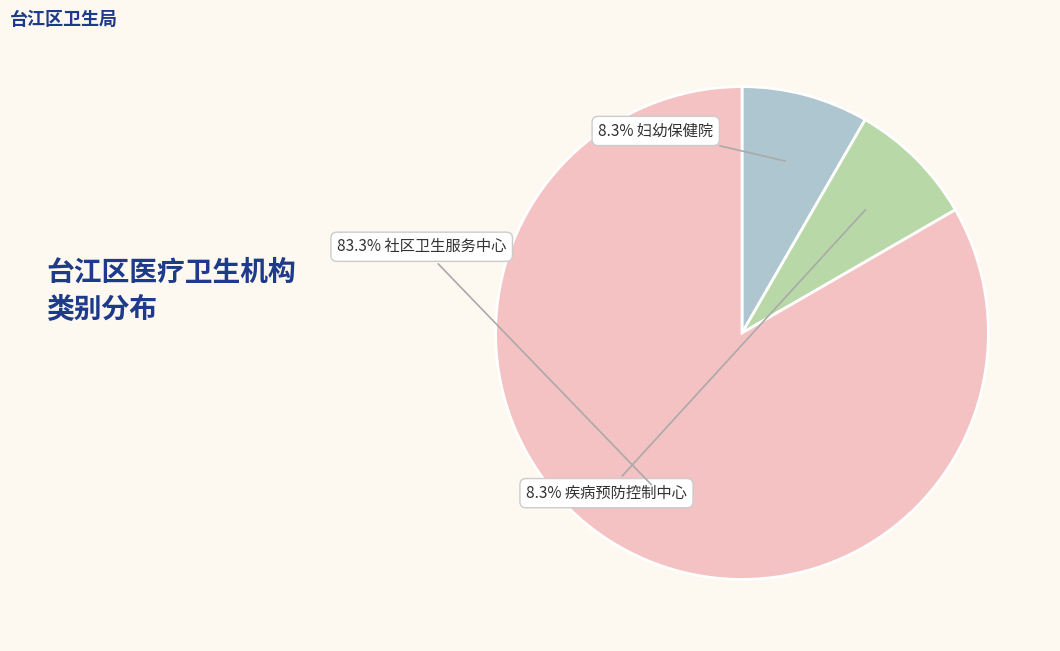

Is there any slice that represents more than half of the pie?

Yes